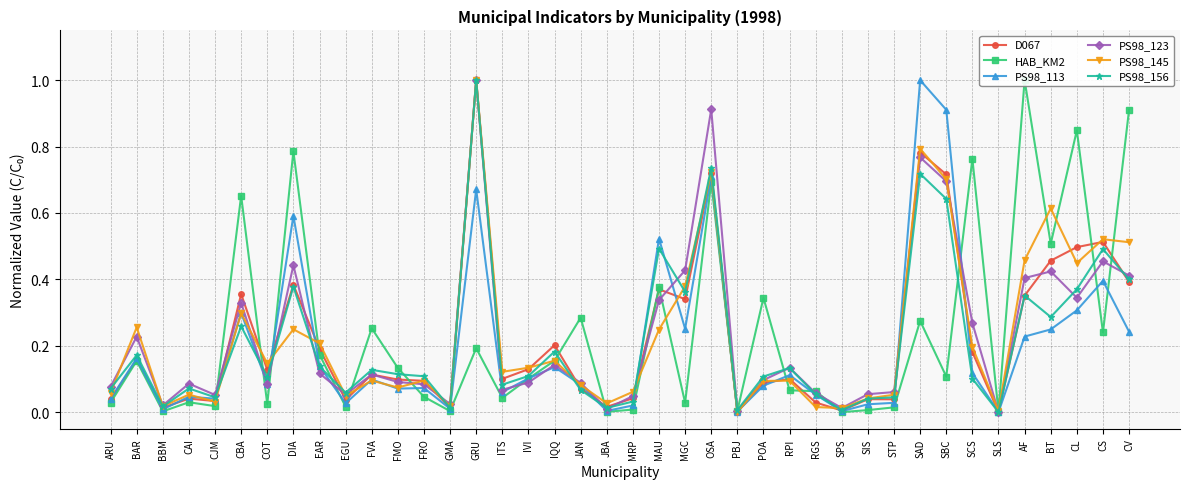

Reading left to right, transcribe all the data shown in this chart.

D067: ARU=0.0	BAR=0.2	BBM=0.0	CAI=0.0	CJM=0.0	CBA=0.4	COT=0.1	DIA=0.4	EAR=0.2	EGU=0.0	FVA=0.1	FMO=0.1	FRO=0.1	GMA=0.0	GRU=1.0	ITS=0.1	IVI=0.1	IQQ=0.2	JAN=0.1	JBA=0.0	MRP=0.0	MAU=0.4	MGC=0.3	OSA=0.7	PBJ=0.0	POA=0.1	RPI=0.1	RGS=0.0	SPS=0.0	SIS=0.0	STP=0.0	SAD=0.8	SBC=0.7	SCS=0.2	SLS=0.0	AF=0.4	BT=0.5	CL=0.5	CS=0.5	CV=0.4
HAB_KM2: ARU=0.0	BAR=0.2	BBM=0.0	CAI=0.0	CJM=0.0	CBA=0.7	COT=0.0	DIA=0.8	EAR=0.2	EGU=0.0	FVA=0.3	FMO=0.1	FRO=0.0	GMA=0.0	GRU=0.2	ITS=0.0	IVI=0.1	IQQ=0.2	JAN=0.3	JBA=0.0	MRP=0.0	MAU=0.4	MGC=0.0	OSA=0.7	PBJ=0.0	POA=0.3	RPI=0.1	RGS=0.1	SPS=0.0	SIS=0.0	STP=0.0	SAD=0.3	SBC=0.1	SCS=0.8	SLS=0.0	AF=1.0	BT=0.5	CL=0.8	CS=0.2	CV=0.9
PS98_113: ARU=0.0	BAR=0.2	BBM=0.0	CAI=0.0	CJM=0.0	CBA=0.3	COT=0.1	DIA=0.6	EAR=0.1	EGU=0.0	FVA=0.1	FMO=0.1	FRO=0.1	GMA=0.0	GRU=0.7	ITS=0.1	IVI=0.1	IQQ=0.1	JAN=0.1	JBA=0.0	MRP=0.0	MAU=0.5	MGC=0.3	OSA=0.7	PBJ=0.0	POA=0.1	RPI=0.1	RGS=0.1	SPS=0.0	SIS=0.0	STP=0.0	SAD=1.0	SBC=0.9	SCS=0.1	SLS=0.0	AF=0.2	BT=0.2	CL=0.3	CS=0.4	CV=0.2
PS98_123: ARU=0.1	BAR=0.2	BBM=0.0	CAI=0.1	CJM=0.1	CBA=0.3	COT=0.1	DIA=0.4	EAR=0.1	EGU=0.1	FVA=0.1	FMO=0.1	FRO=0.1	GMA=0.0	GRU=1.0	ITS=0.1	IVI=0.1	IQQ=0.1	JAN=0.1	JBA=0.0	MRP=0.0	MAU=0.3	MGC=0.4	OSA=0.9	PBJ=0.0	POA=0.1	RPI=0.1	RGS=0.1	SPS=0.0	SIS=0.1	STP=0.1	SAD=0.8	SBC=0.7	SCS=0.3	SLS=0.0	AF=0.4	BT=0.4	CL=0.3	CS=0.5	CV=0.4
PS98_145: ARU=0.1	BAR=0.3	BBM=0.0	CAI=0.1	CJM=0.0	CBA=0.3	COT=0.1	DIA=0.2	EAR=0.2	EGU=0.0	FVA=0.1	FMO=0.1	FRO=0.1	GMA=0.0	GRU=1.0	ITS=0.1	IVI=0.1	IQQ=0.2	JAN=0.1	JBA=0.0	MRP=0.1	MAU=0.2	MGC=0.4	OSA=0.7	PBJ=0.0	POA=0.1	RPI=0.1	RGS=0.0	SPS=0.0	SIS=0.0	STP=0.1	SAD=0.8	SBC=0.7	SCS=0.2	SLS=0.0	AF=0.5	BT=0.6	CL=0.4	CS=0.5	CV=0.5
PS98_156: ARU=0.1	BAR=0.2	BBM=0.0	CAI=0.1	CJM=0.0	CBA=0.3	COT=0.1	DIA=0.4	EAR=0.1	EGU=0.1	FVA=0.1	FMO=0.1	FRO=0.1	GMA=0.0	GRU=1.0	ITS=0.1	IVI=0.1	IQQ=0.2	JAN=0.1	JBA=0.0	MRP=0.0	MAU=0.5	MGC=0.4	OSA=0.7	PBJ=0.0	POA=0.1	RPI=0.1	RGS=0.1	SPS=0.0	SIS=0.0	STP=0.0	SAD=0.7	SBC=0.6	SCS=0.1	SLS=0.0	AF=0.4	BT=0.3	CL=0.4	CS=0.5	CV=0.4